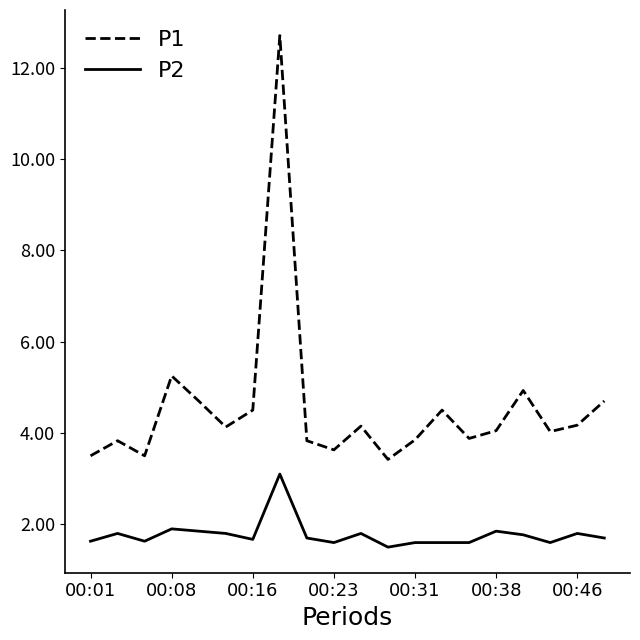

Which series has the largest total across all categories?

P1